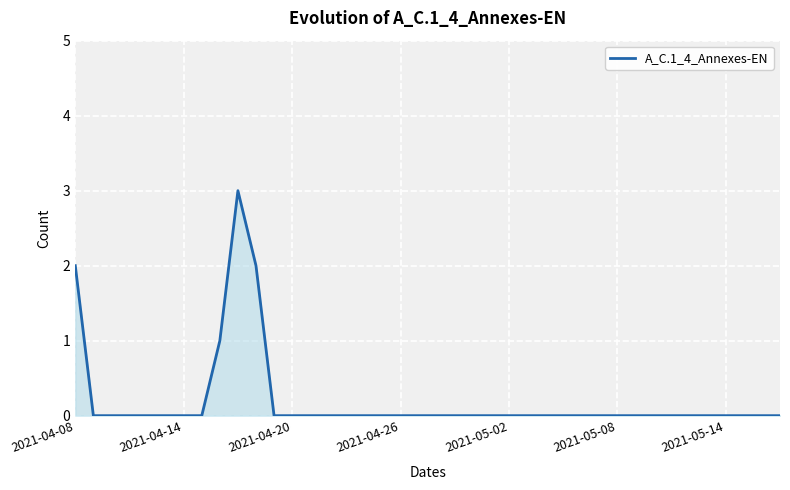

What is the difference between the maximum and minimum values?

3